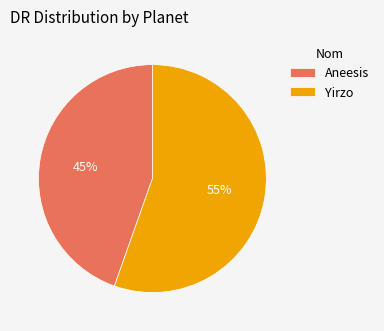

Do Yirzo and Aneesis together represent more than half of the pie?

Yes